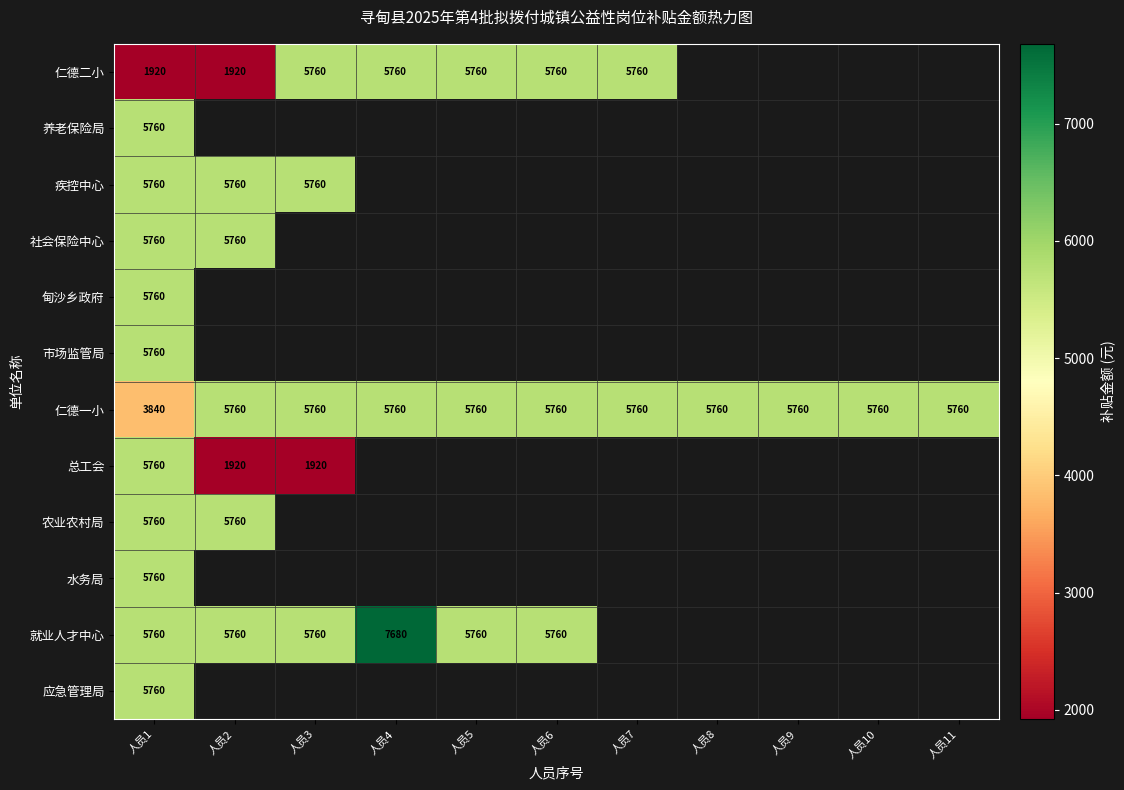

Count the number of data series in this chart.

12